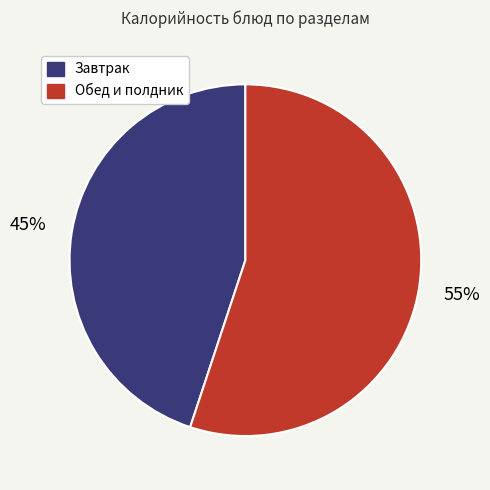

To the nearest percent, what is the average slice percentage?

50%